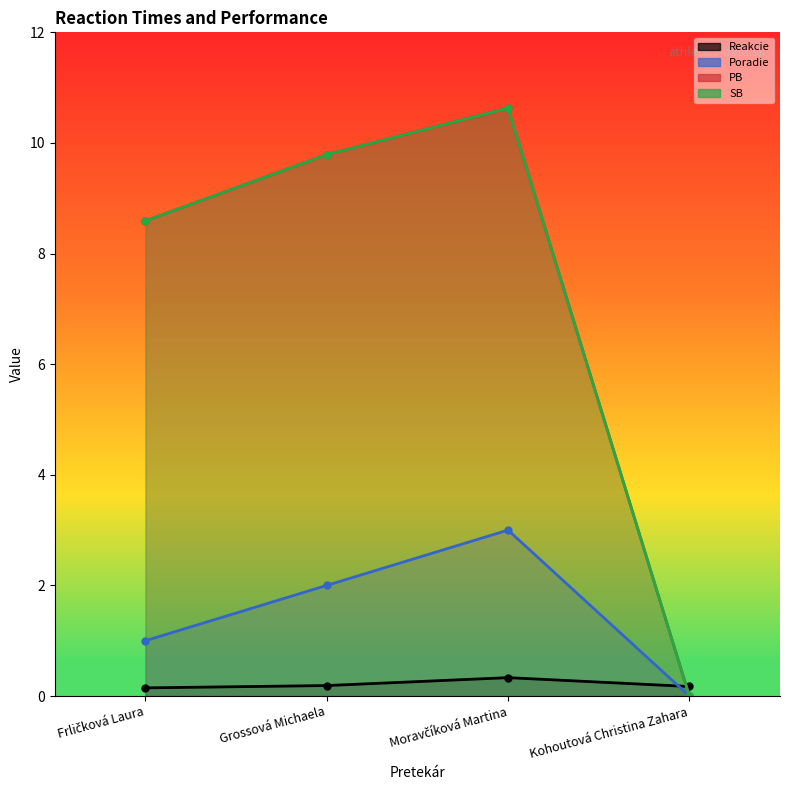

True or false: SB and PB cross at least once.

False